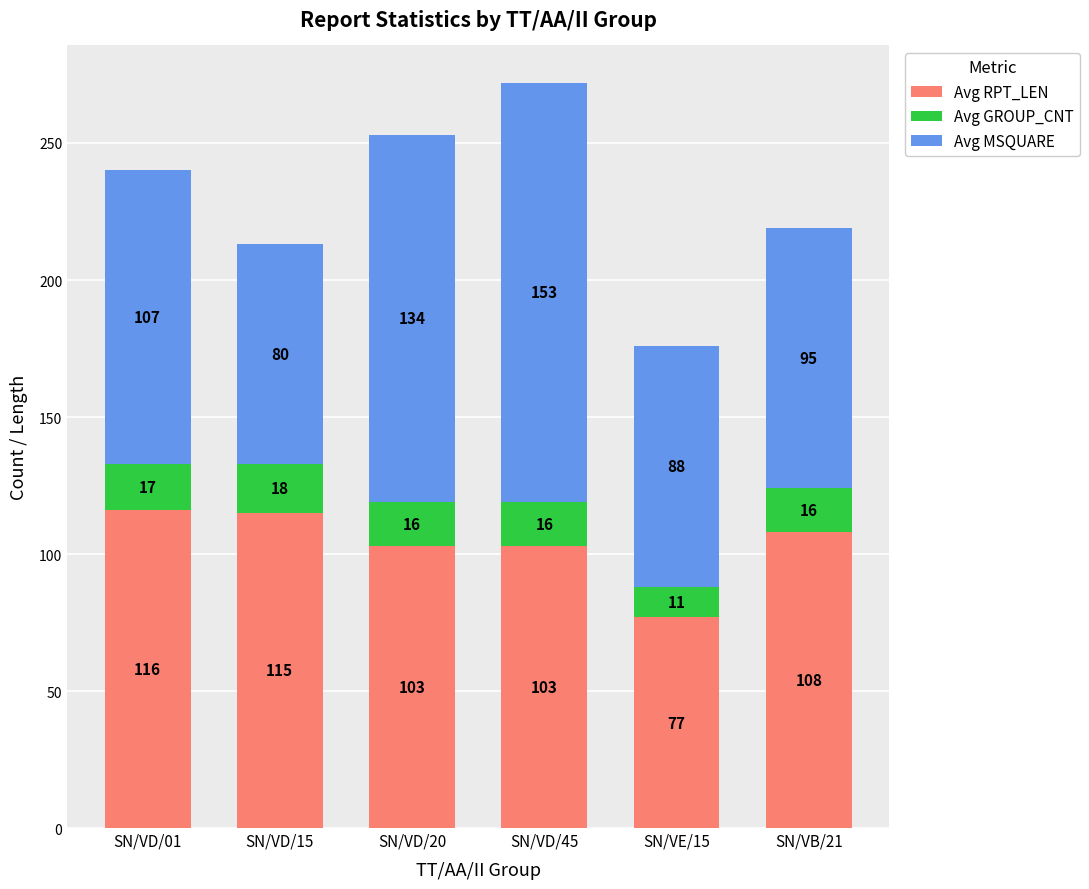

What is the total value across all series at SN/VD/20?

253